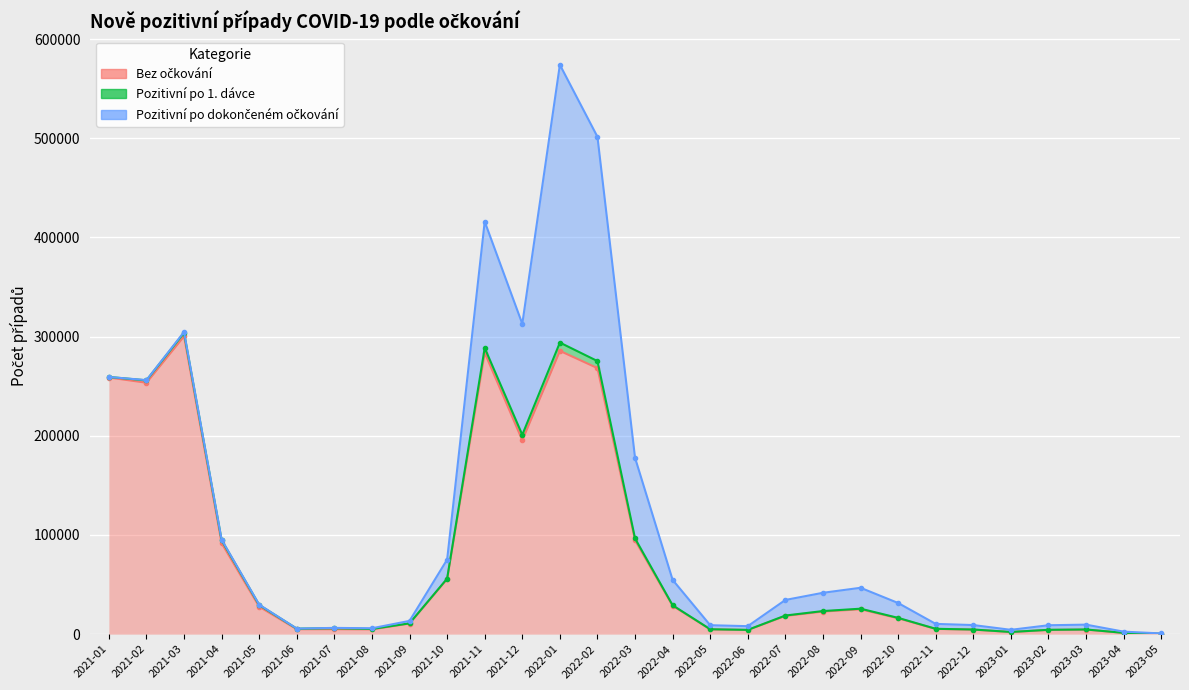

Where is the first local maximum for Pozitivní po 1. dávce?

2021-03